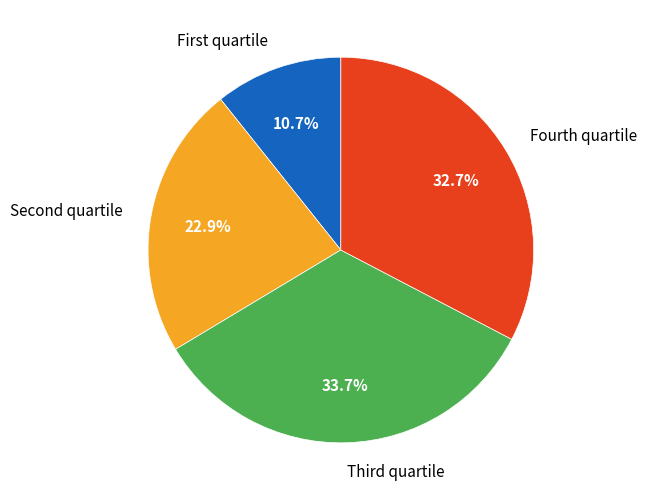

How many segments does this pie chart have?

4